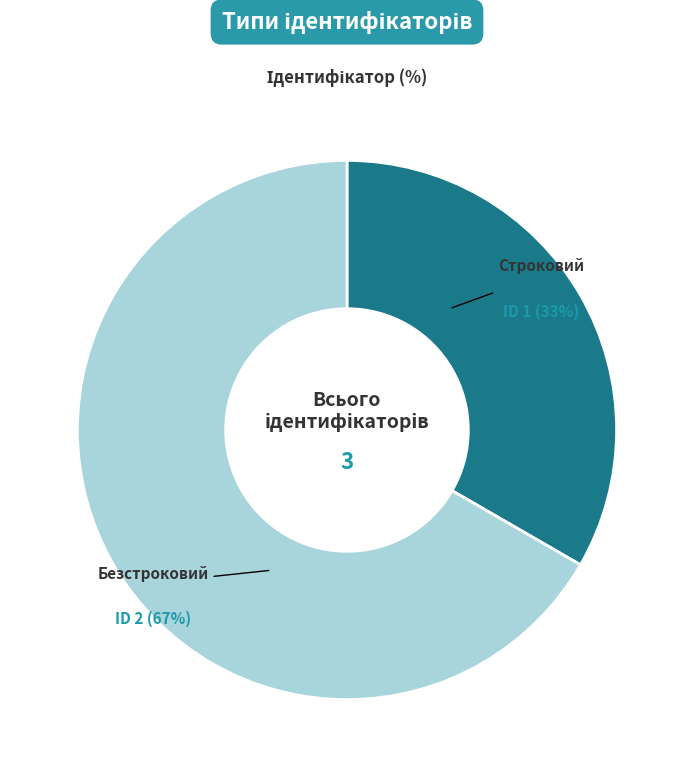

To the nearest percent, what is the average slice percentage?

50%